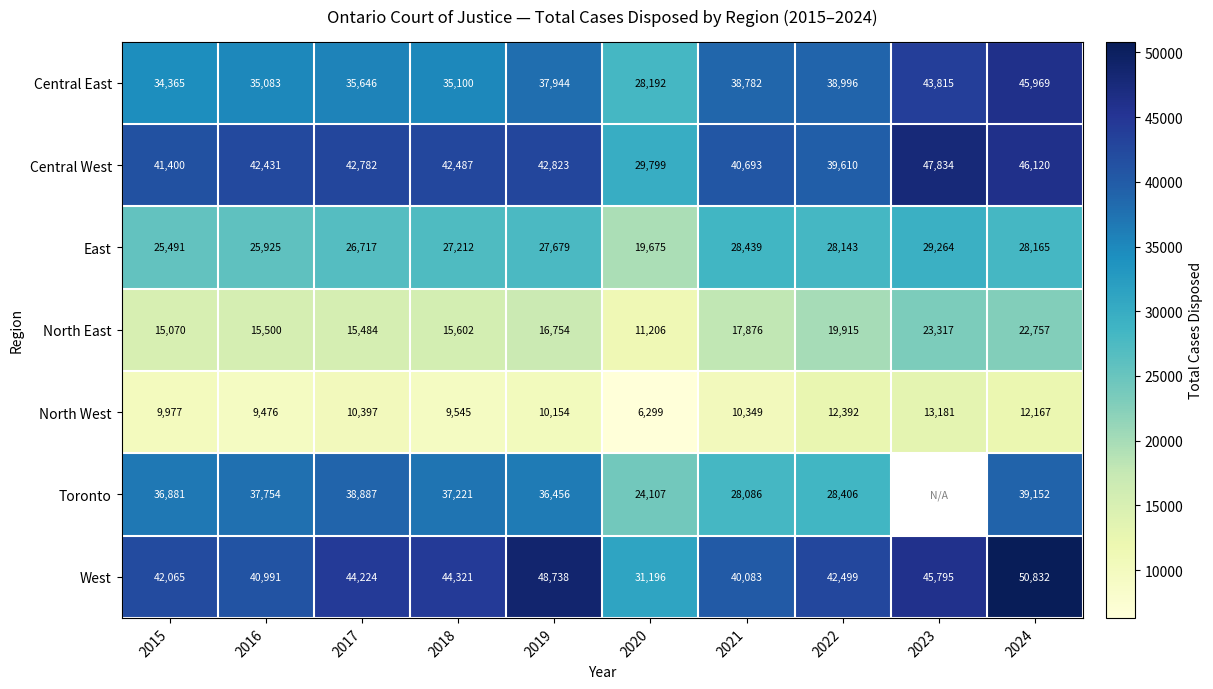

List the series in order of their peak value, highest first.

West, Central West, Central East, Toronto, East, North East, North West